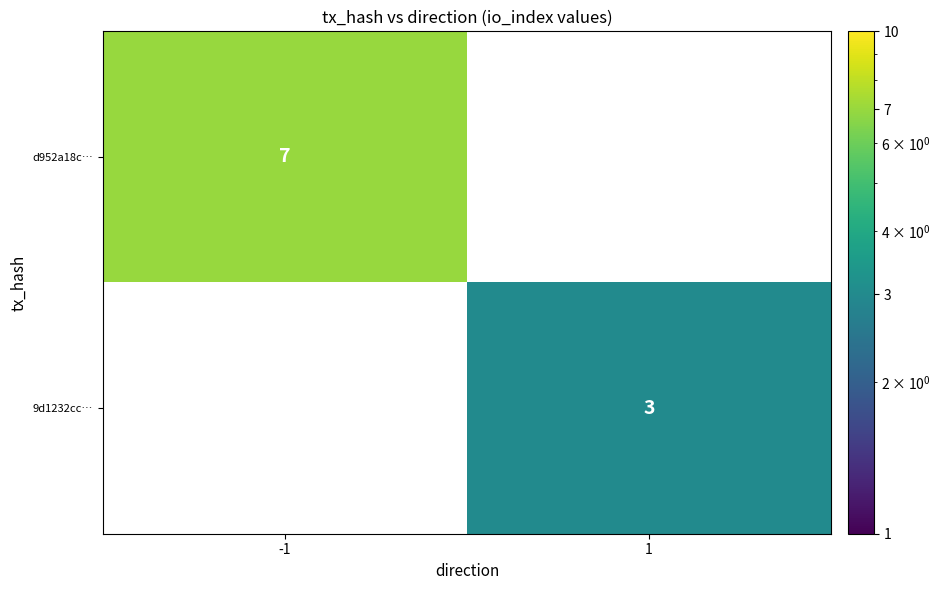

What is the greatest value displayed?

7.0